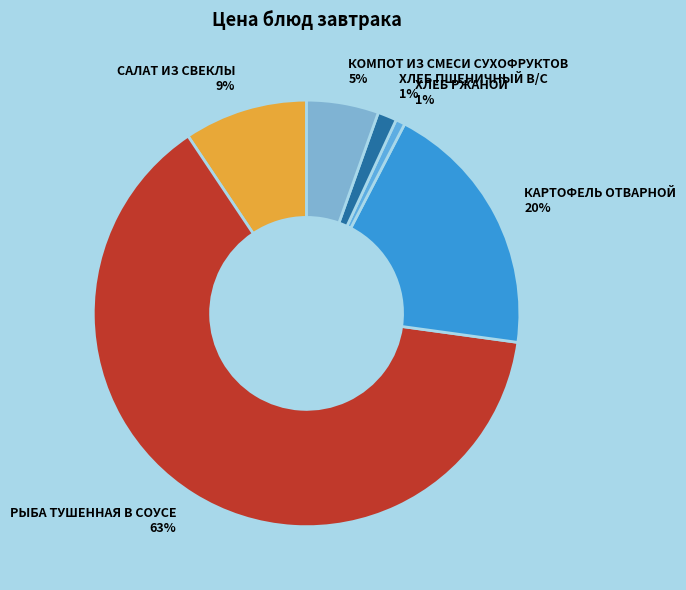

To the nearest percent, what portion does ХЛЕБ ПШЕНИЧНЫЙ В/С represent?

1%